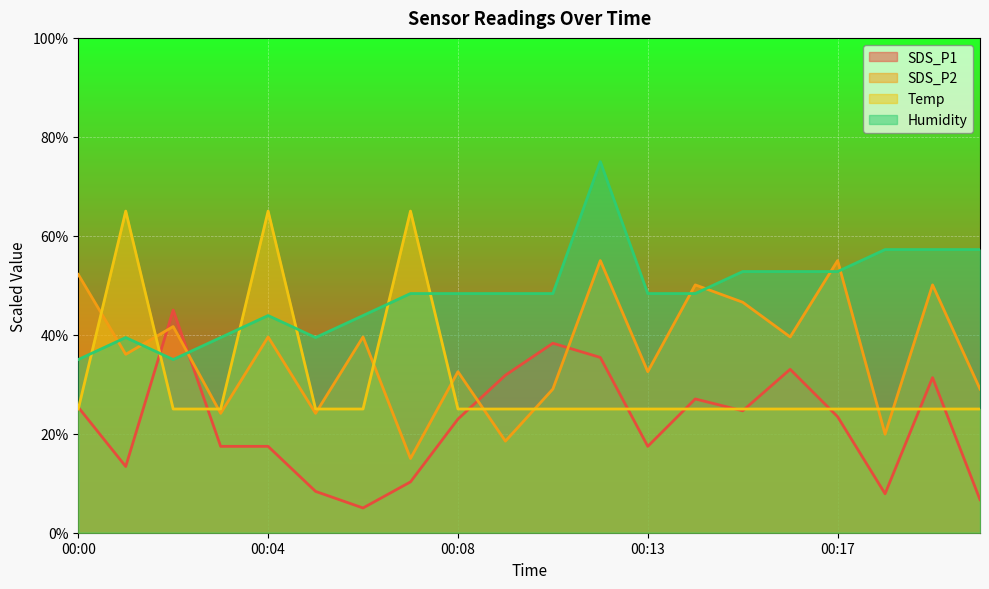

What is the smallest value displayed?

5.0